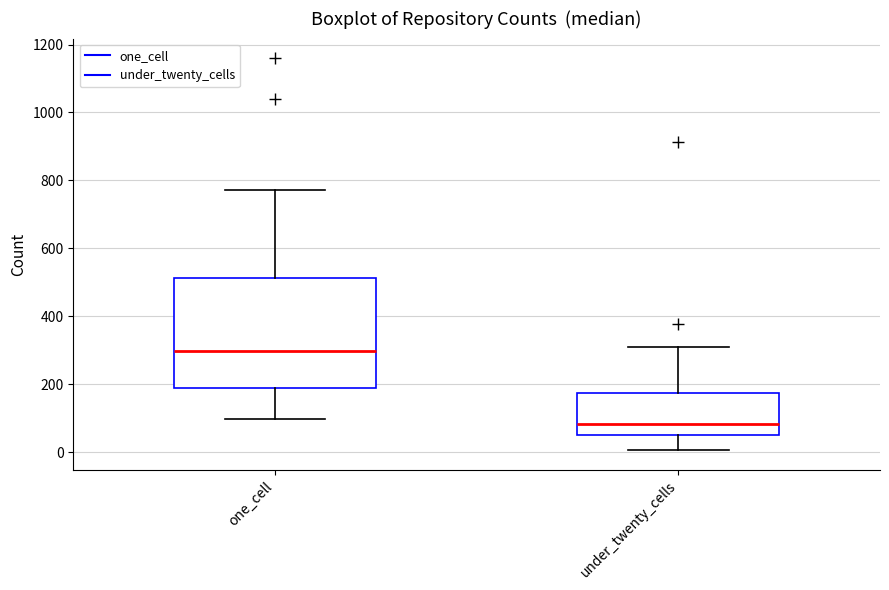

Reading left to right, transcribe this box plot: for each box, give where its median line is, the range the box spans, and where its two whiskers end, as read against the y-axis. The values are not printed on the chart, so give them approximately, as read against the axis.

one_cell: median 300, box 180 to 520, whiskers 100 to 780
under_twenty_cells: median 80, box 60 to 180, whiskers 0 to 300